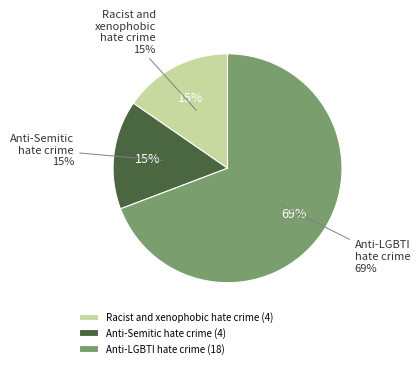

Which category has the smallest portion of the pie?

Racist and xenophobic hate crime